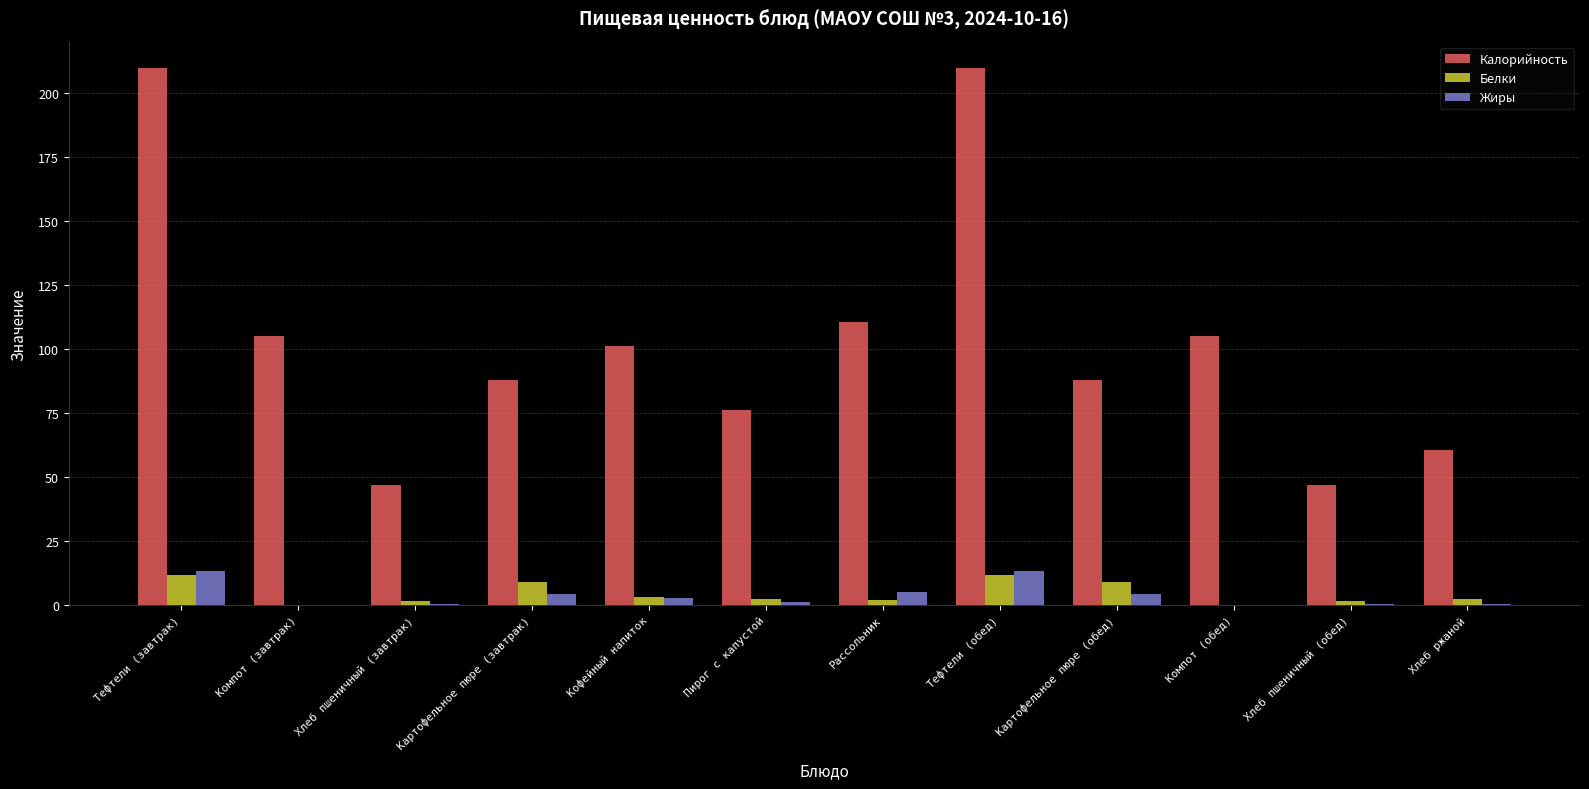

Between Тефтели (завтрак) and Картофельное пюре (завтрак), which series saw the biggest shift?

Калорийность